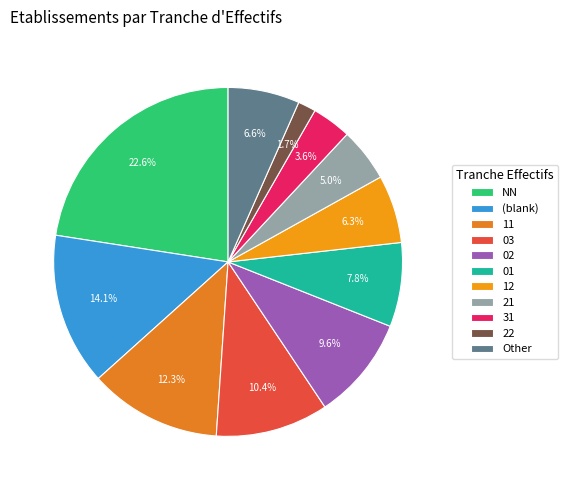

How much of the chart is everything except Other?

93.4%